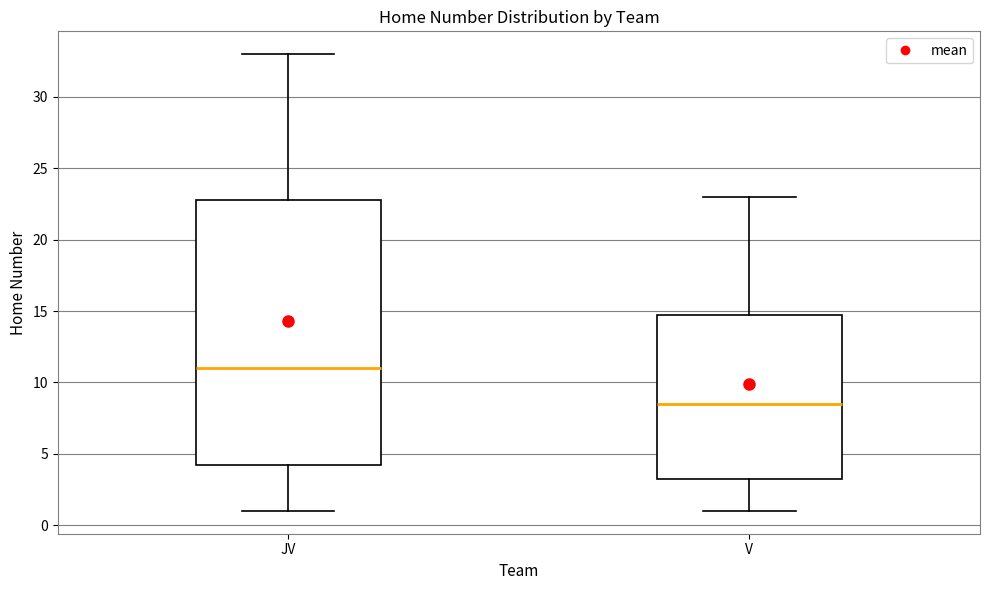

Which box's median line is the highest?

JV